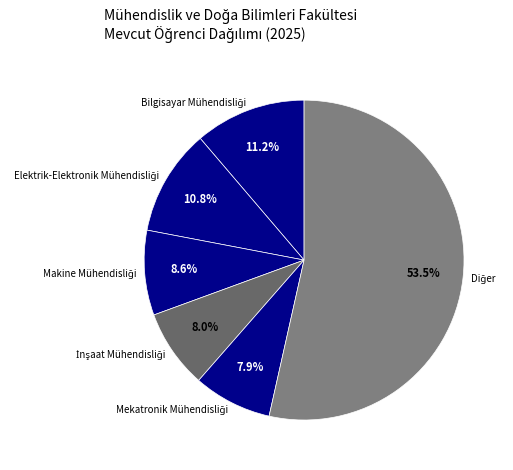

Count the number of slices in the pie.

6